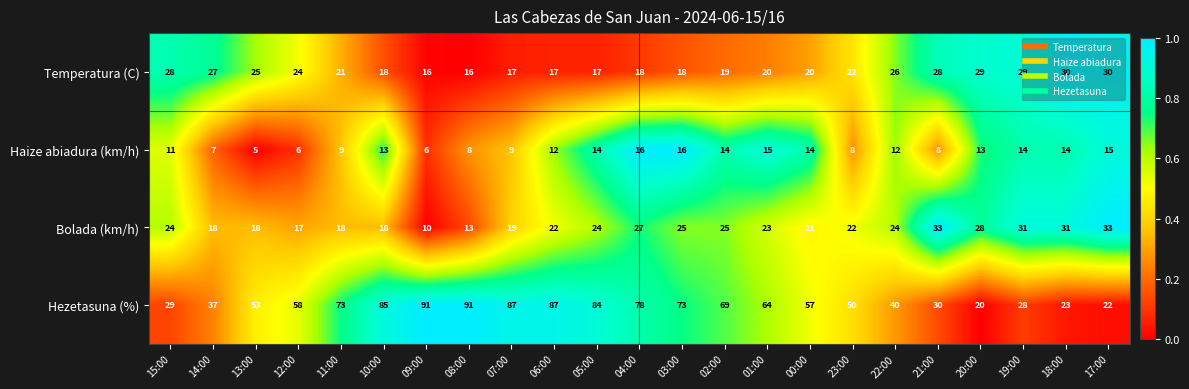

At which label does Haize abiadura (km/h) first exceed 12?

10:00